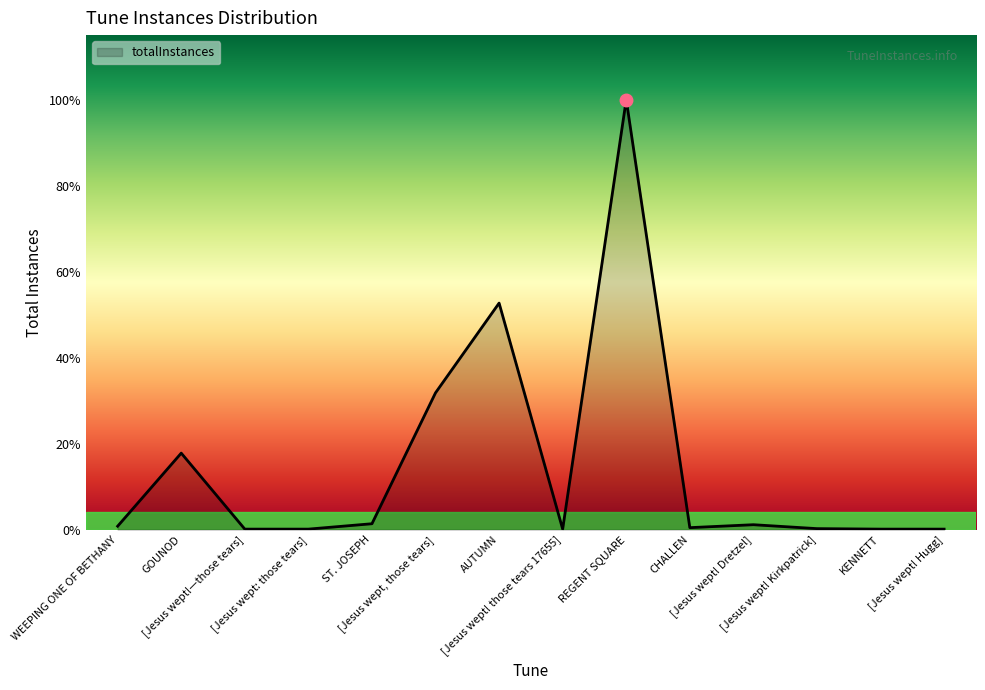

True or false: the data shows 1 at [Jesus wept!—those tears].

True